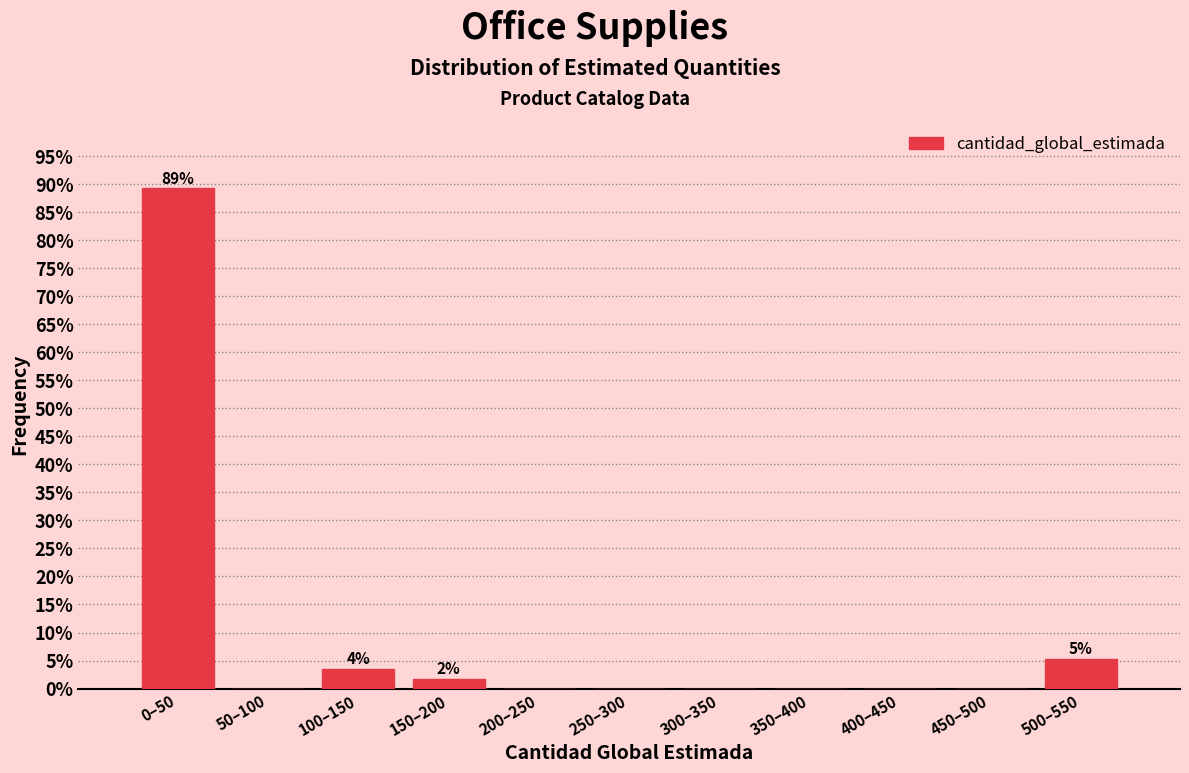

Reading left to right, transcribe all the data shown in this chart.

0–50=89.3	50–100=0.0	100–150=3.6	150–200=1.8	200–250=0.0	250–300=0.0	300–350=0.0	350–400=0.0	400–450=0.0	450–500=0.0	500–550=5.4